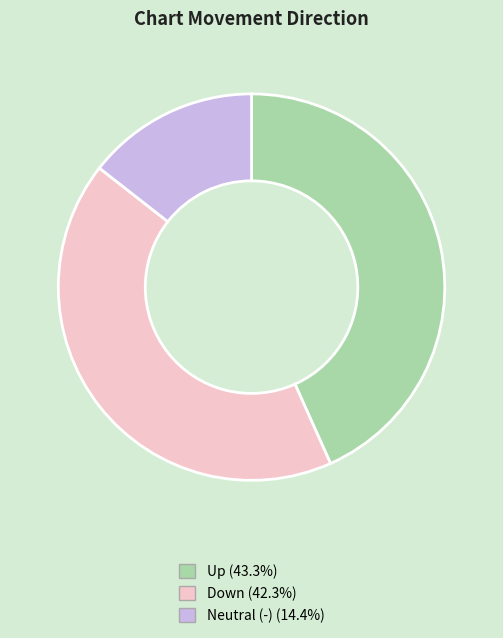

Does any single category account for the majority?

No